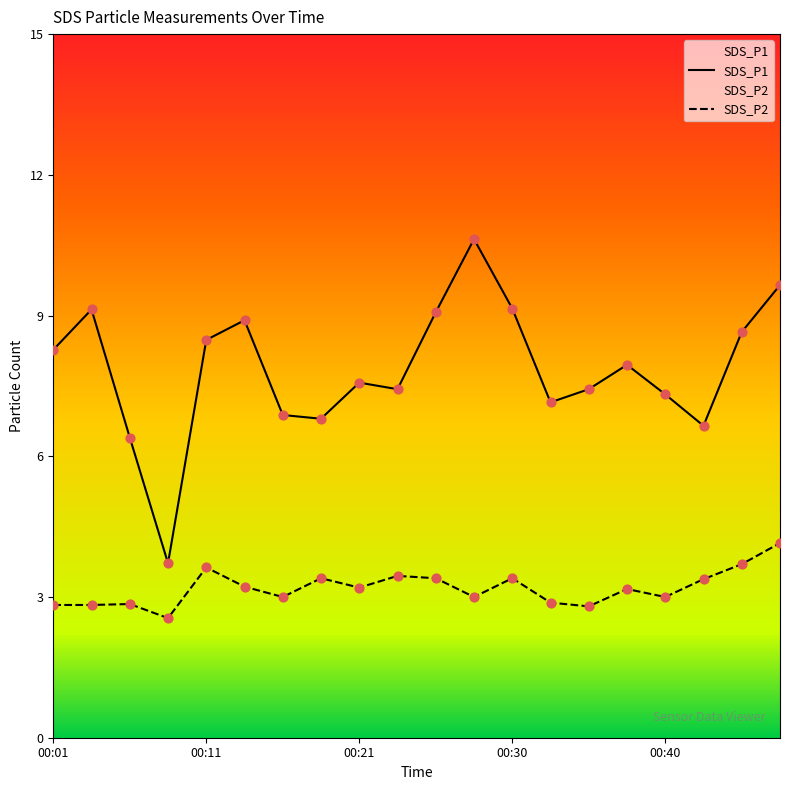

Which series contains the lowest Y value?

SDS_P2